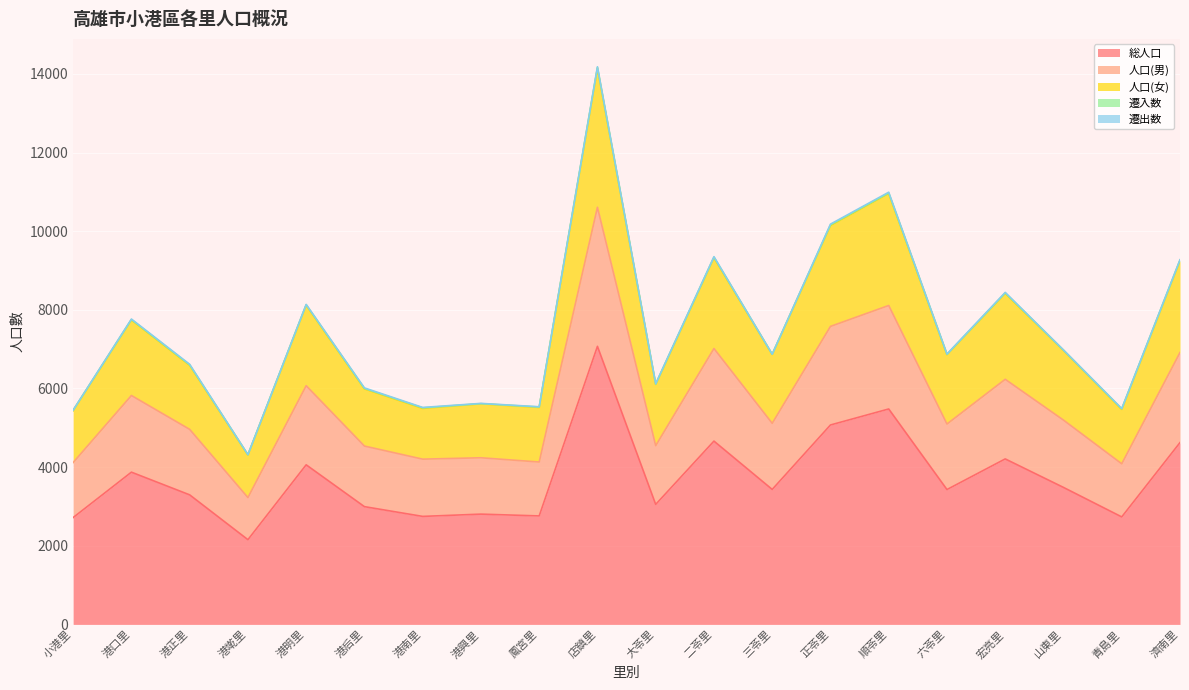

Which has a higher value, 港墘里 or 濟南里?

濟南里